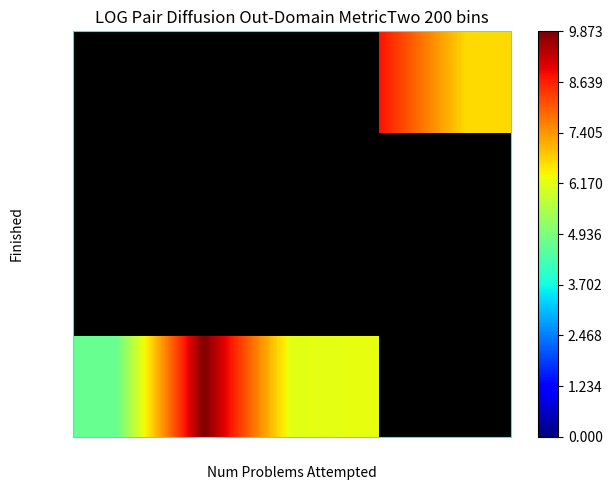

Is it true that False equals 9.1 at 6?

False